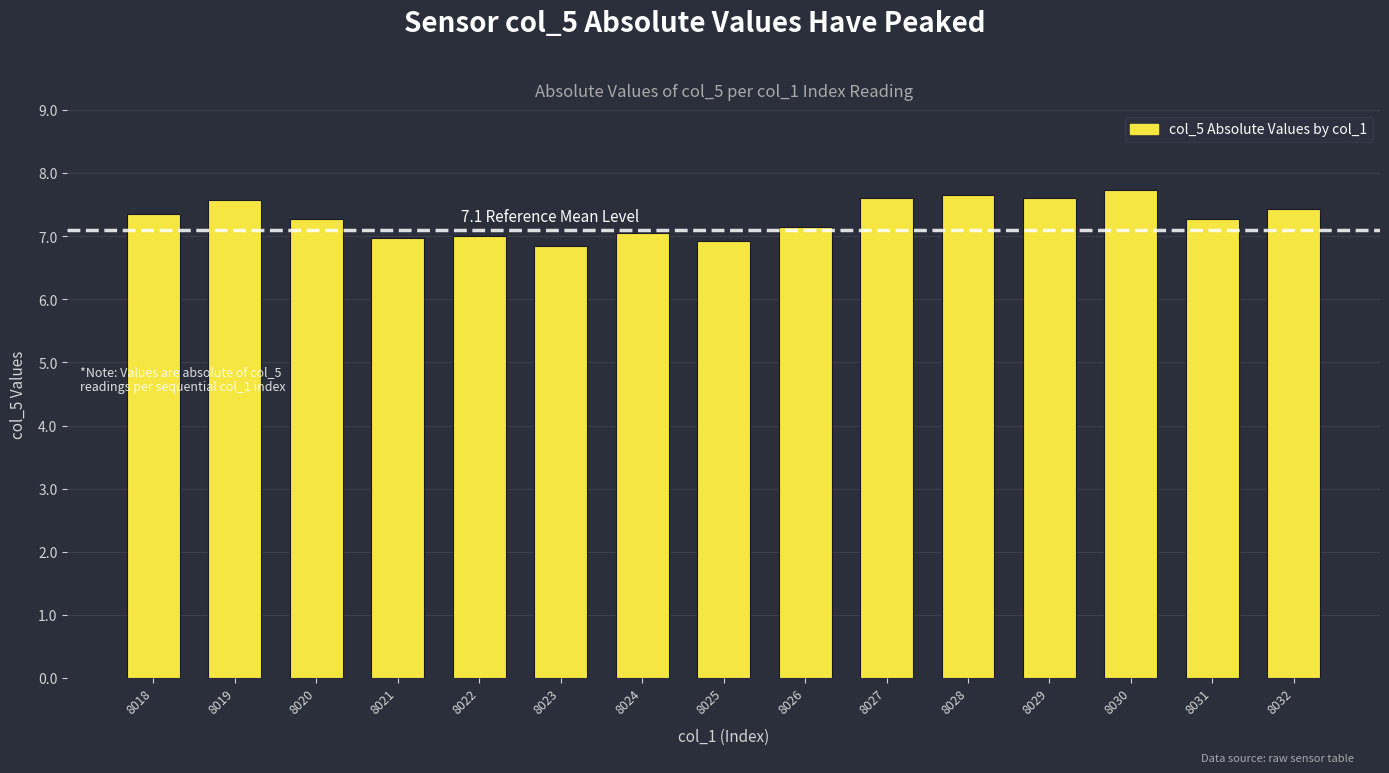

How many series are shown in this chart?

1